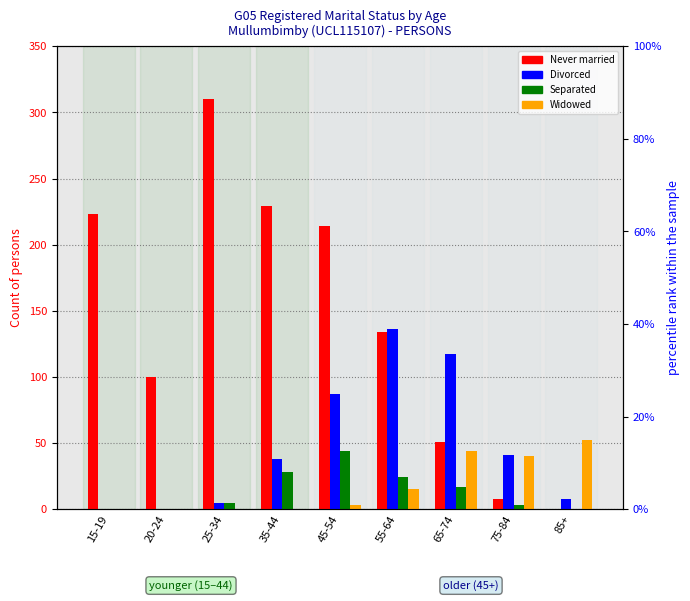

Count the number of data series in this chart.

4